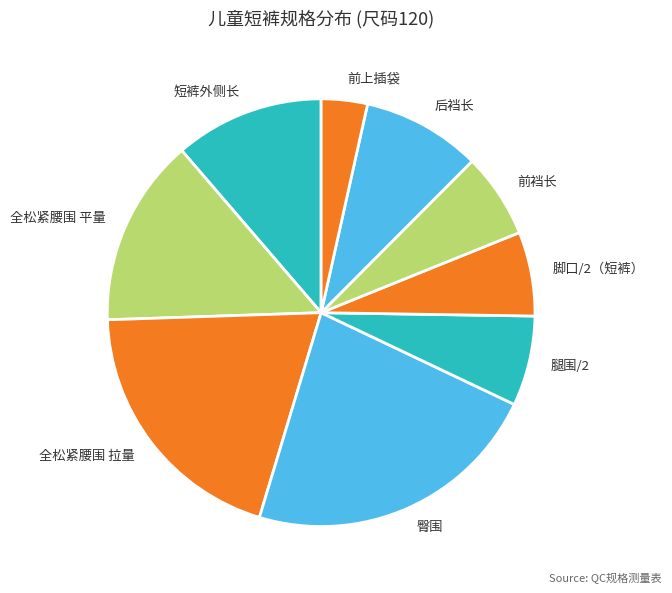

Combined, do 脚口/2（短裤） and 后裆长 account for over 50%?

No